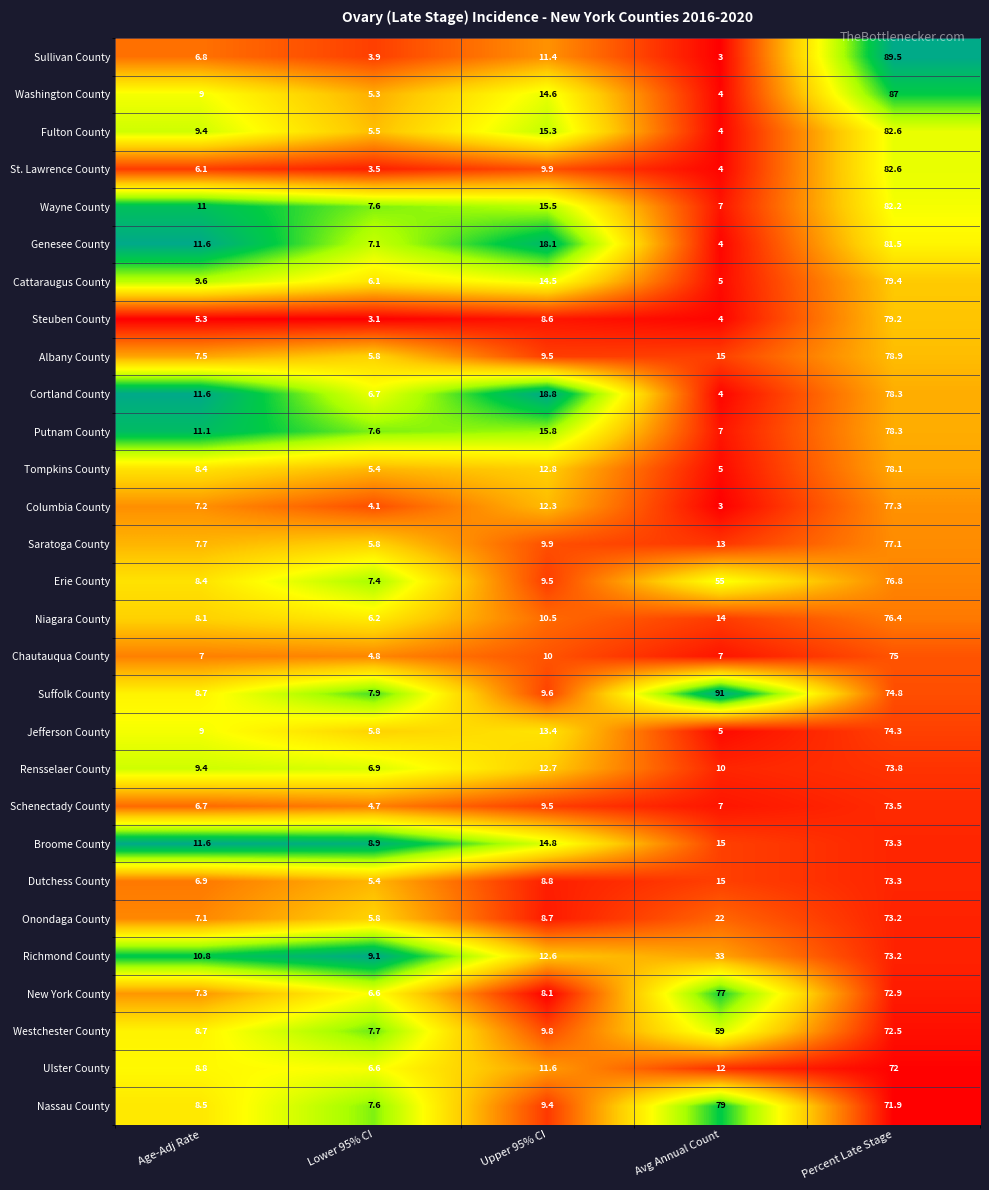

Rank the categories by Washington County value from lowest to highest.

Avg Annual Count, Lower 95% CI, Age-Adj Rate, Upper 95% CI, Percent Late Stage